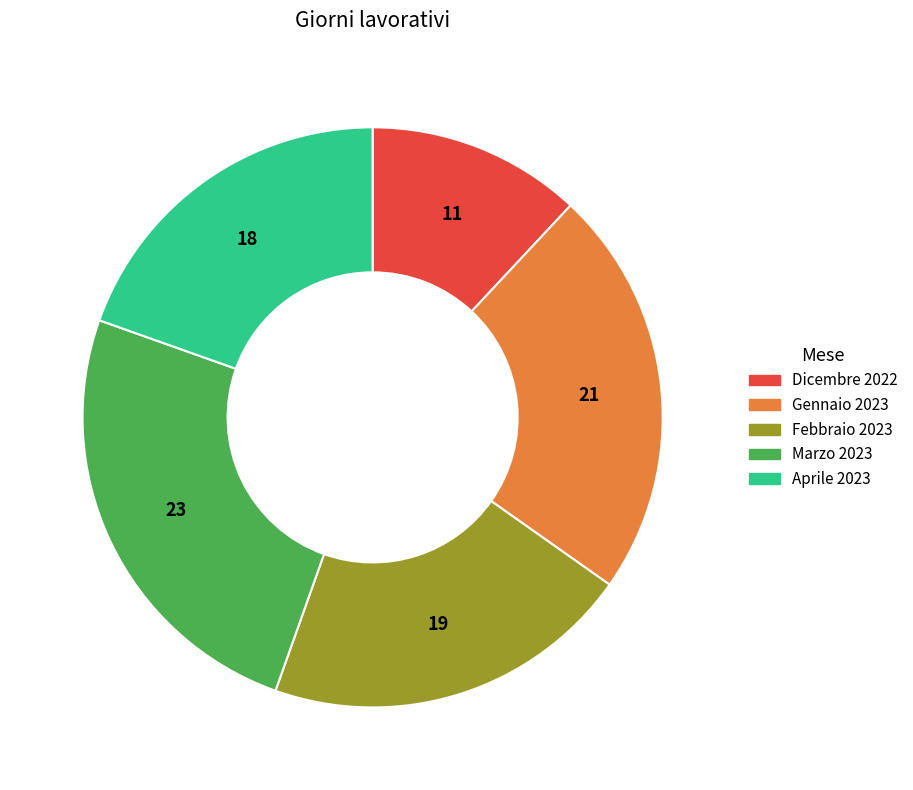

Which slice is the smallest?

Dicembre 2022